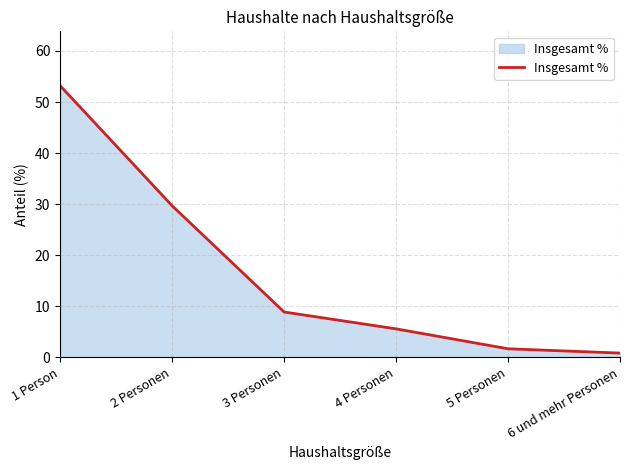

Is it true that the value at 2 Personen is 29.7?

True